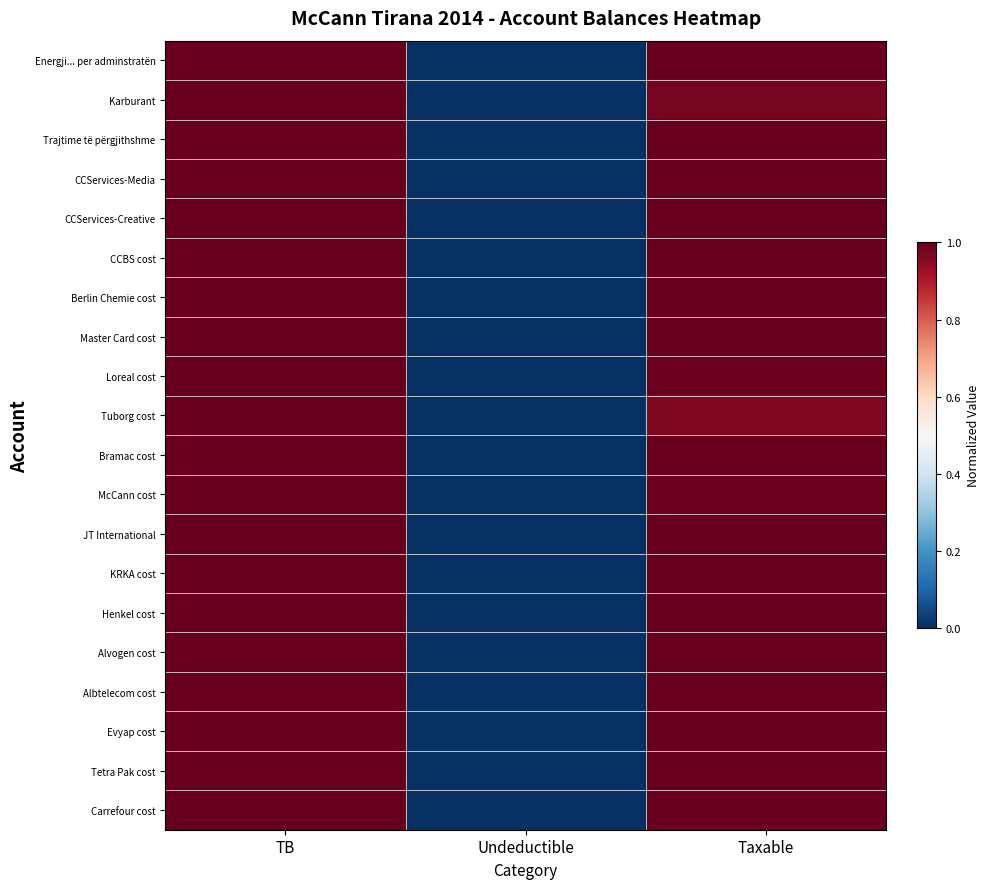

Which series has the largest range (max minus min)?

Energji... per adminstratën